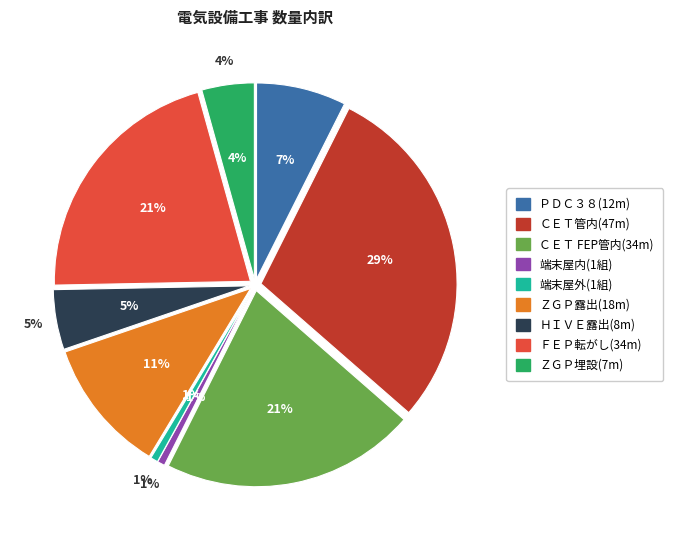

Does m represent more than half of the total?

No